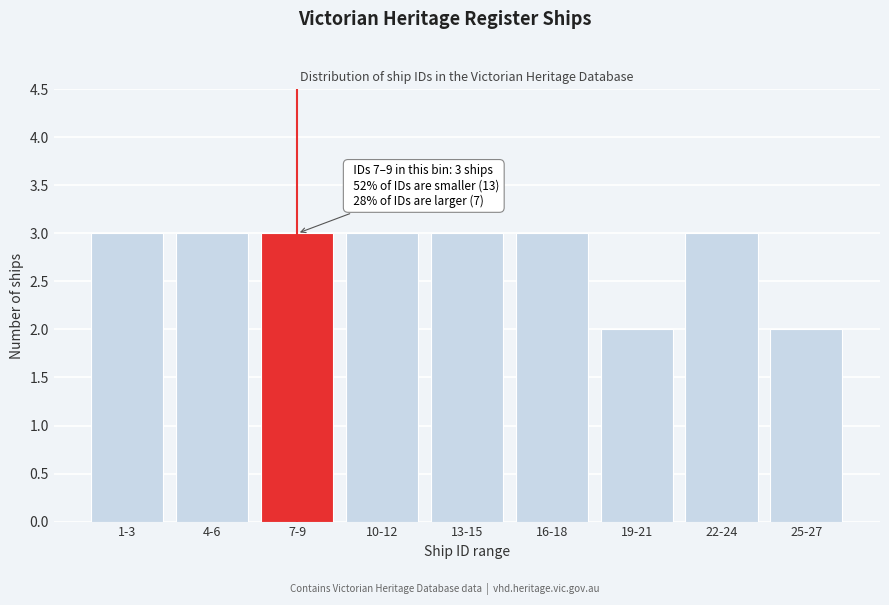

Reading left to right, list all the values displayed in this chart.

3	3	3	3	3	3	2	3	2